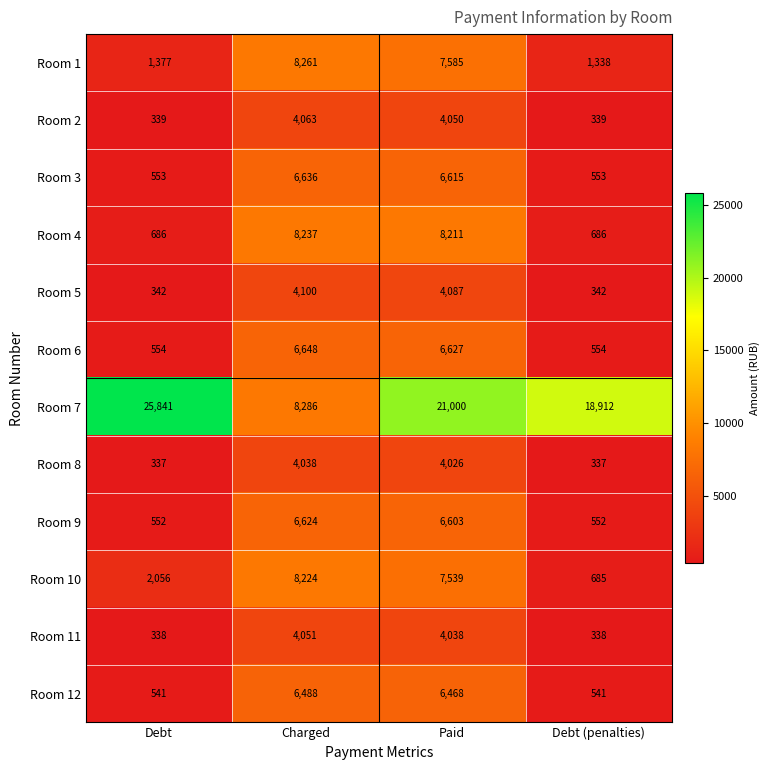

At how many categories does at least one series exceed 2382?

4